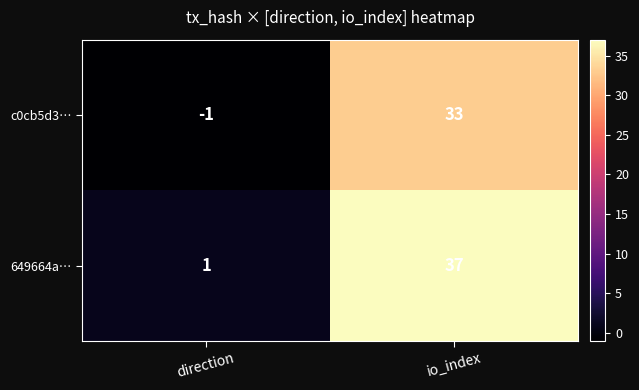

Reading left to right, what are all the values shown in this chart?

c0cb5d3…: direction=-1	io_index=33
649664a…: direction=1	io_index=37